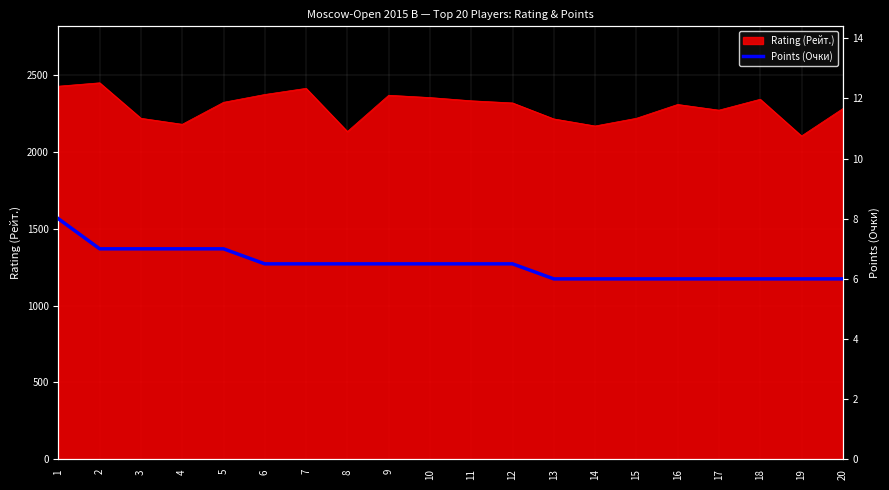

Is it true that the value at 11 is 6.5?

True